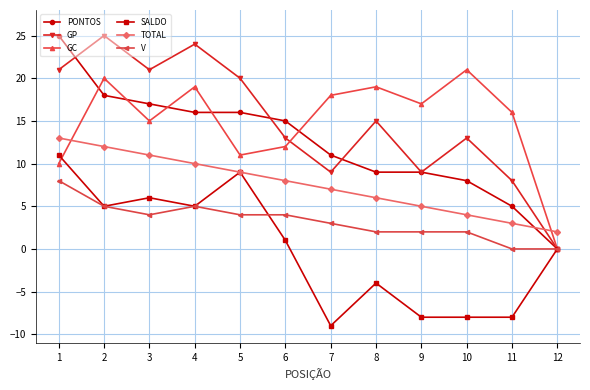

Rank the series at 3 from lowest to highest value.

V, SALDO, TOTAL, GC, PONTOS, GP